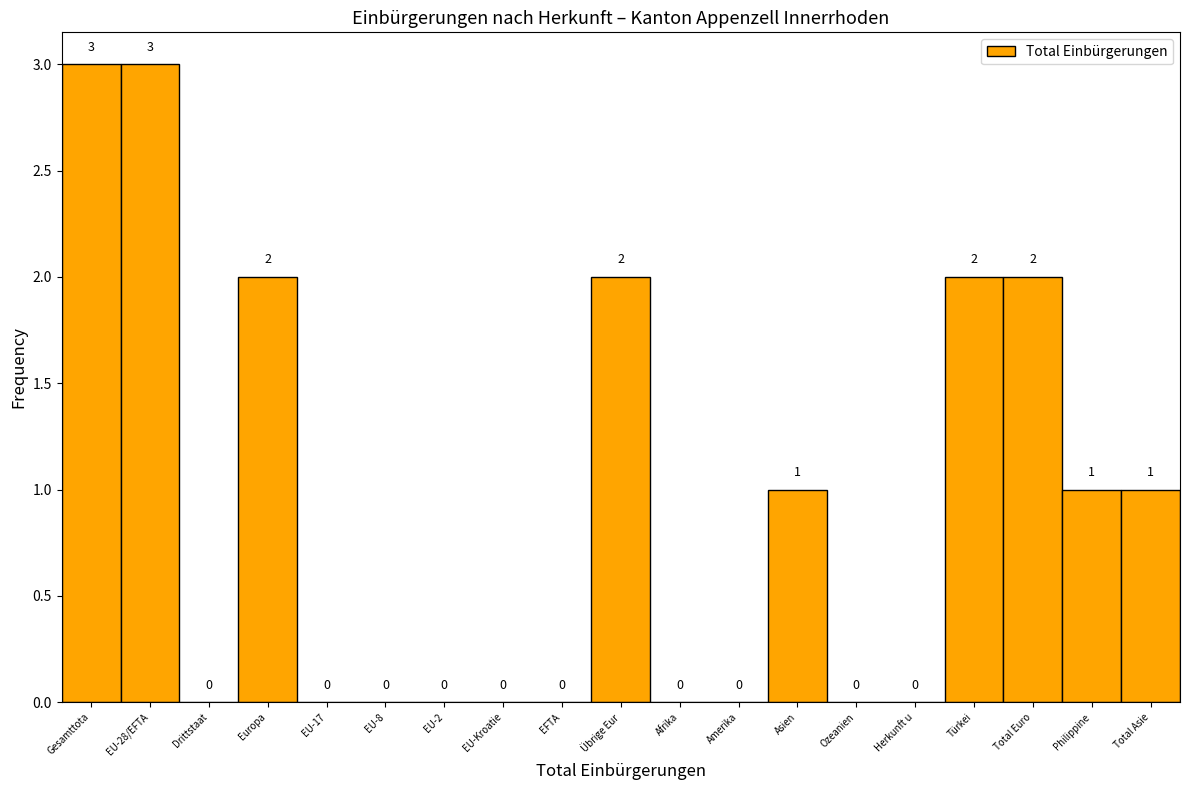

Reading right to left, what are all the values shown in this chart?

Total Asie=1	Philippine=1	Total Euro=2	Türkei=2	Herkunft u=0	Ozeanien=0	Asien=1	Amerika=0	Afrika=0	Übrige Eur=2	EFTA=0	EU-Kroatie=0	EU-2=0	EU-8=0	EU-17=0	Europa=2	Drittstaat=0	EU-28/EFTA=3	Gesamttota=3